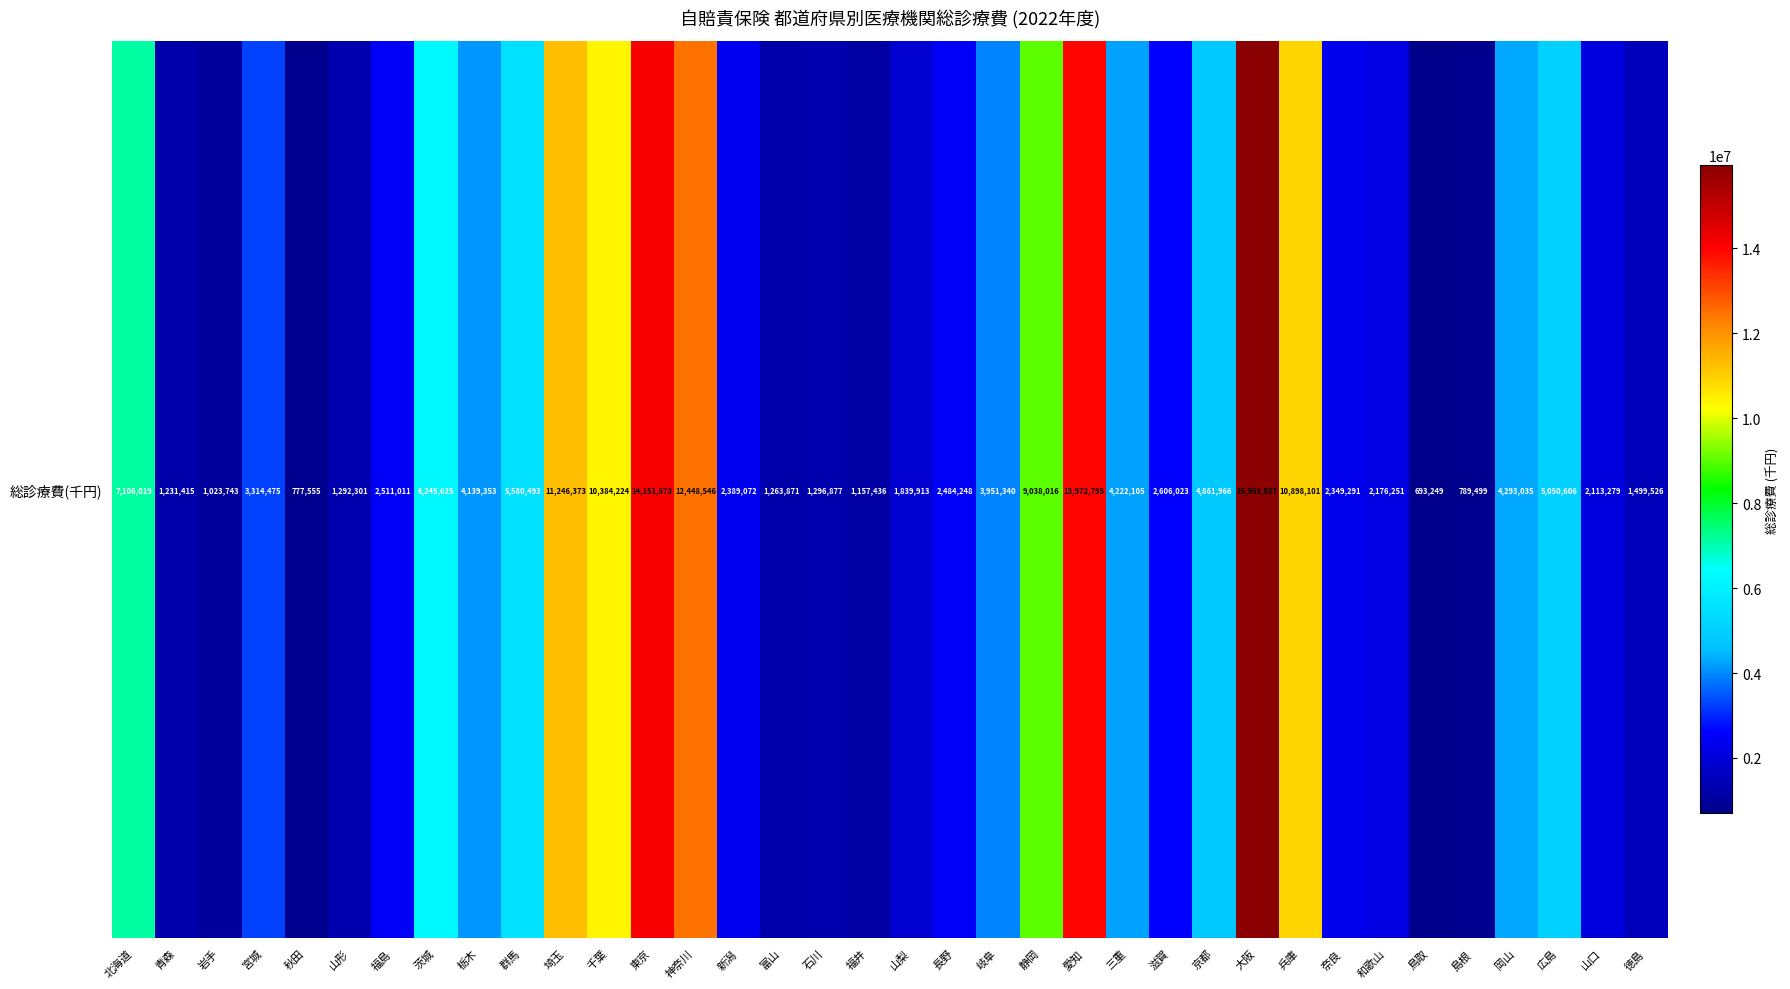

What is the sum of the values at 滋賀 and 大阪?

18559880